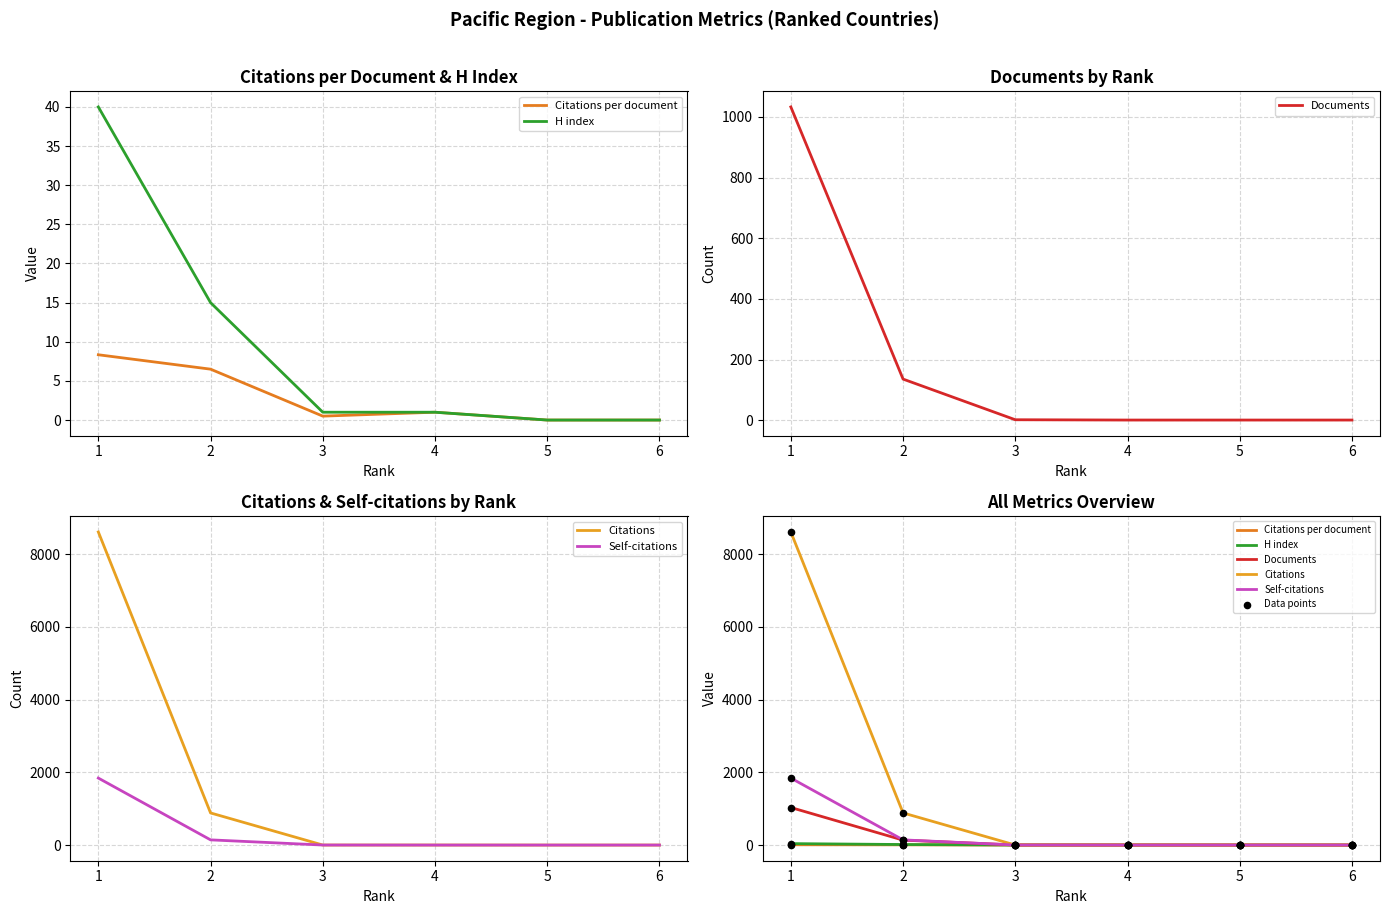

Is the value of Citations at 1 greater than the value of Self-citations at 6?

Yes